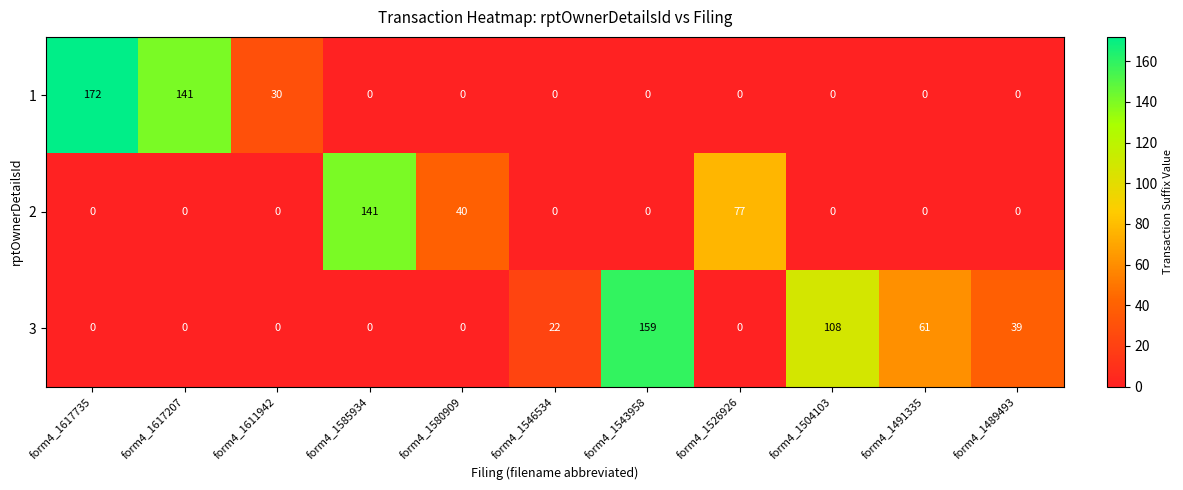

What is the difference between the second highest and minimum values in the 3 series?

108